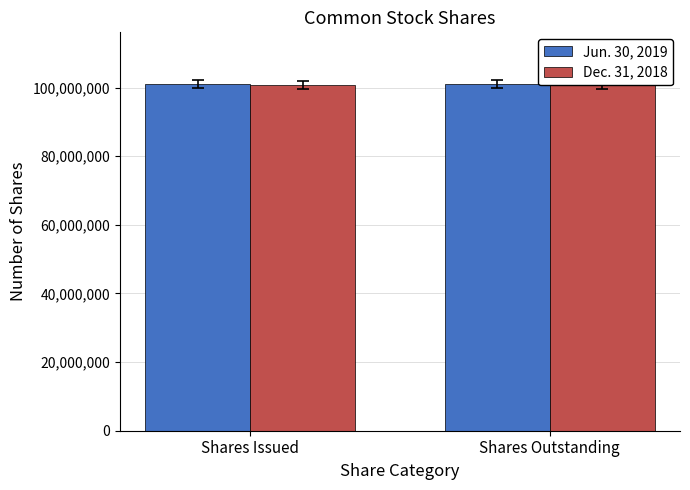

Rank the series by their maximum value, from lowest to highest.

Dec. 31, 2018, Jun. 30, 2019